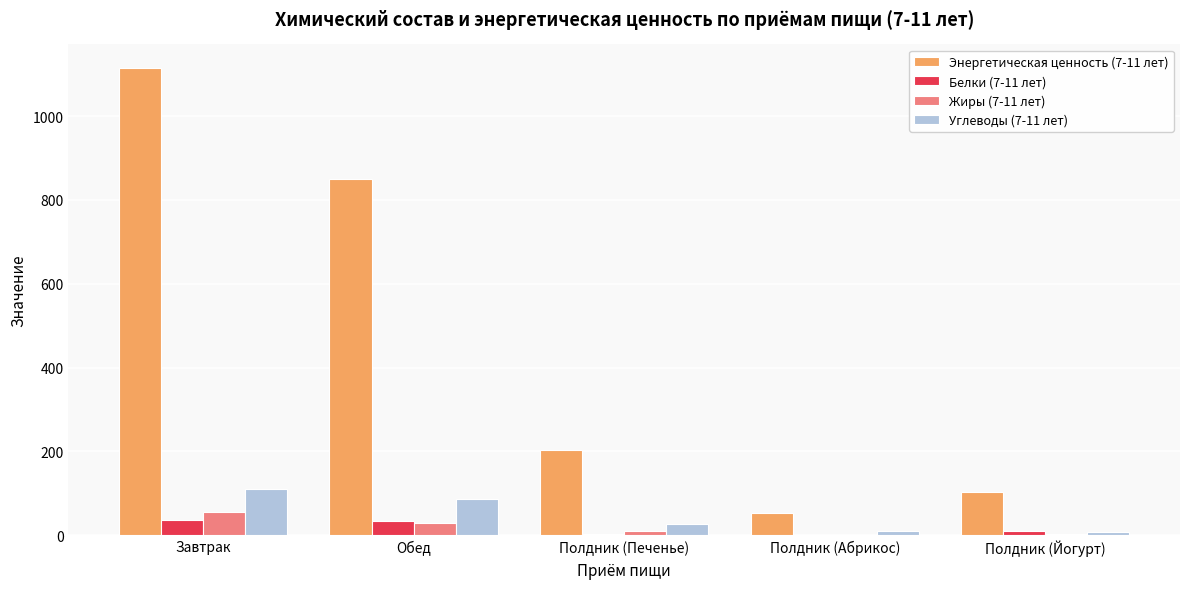

Which series has the largest total across all categories?

Энергетическая ценность (7-11 лет)